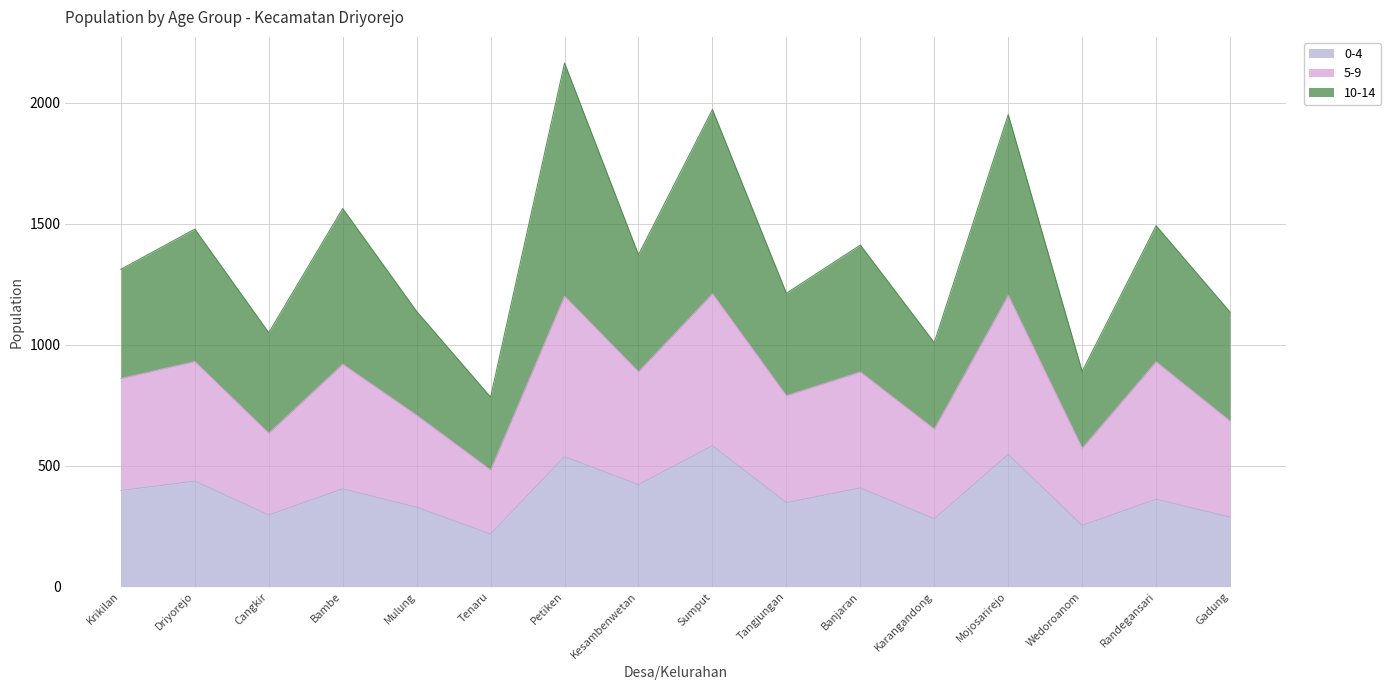

What is the label of the 15th point from the left?

Randegansari